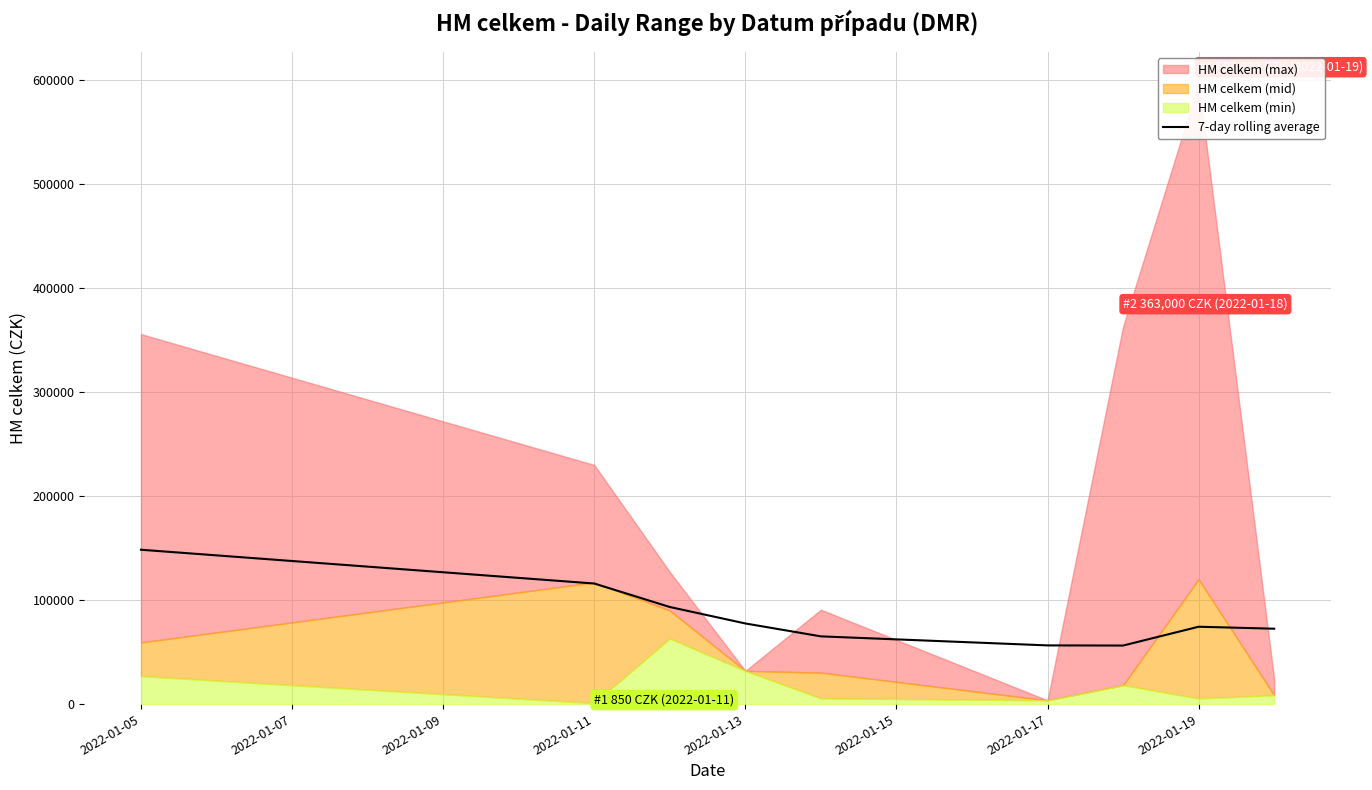

What is the average value?

84431